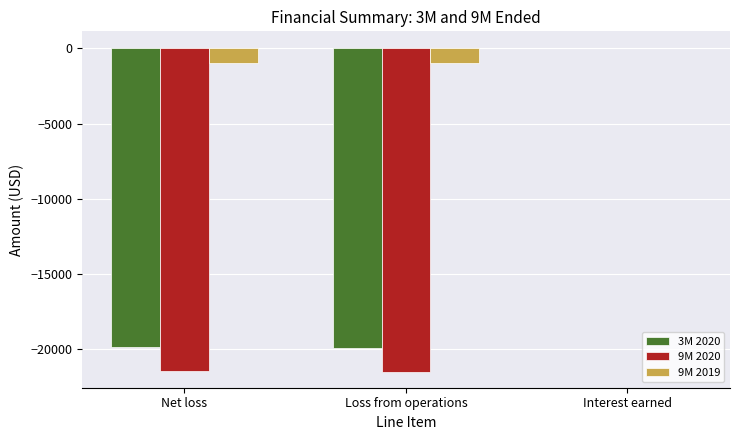

Is it true that 9M 2019 equals -969 at Net loss?

True